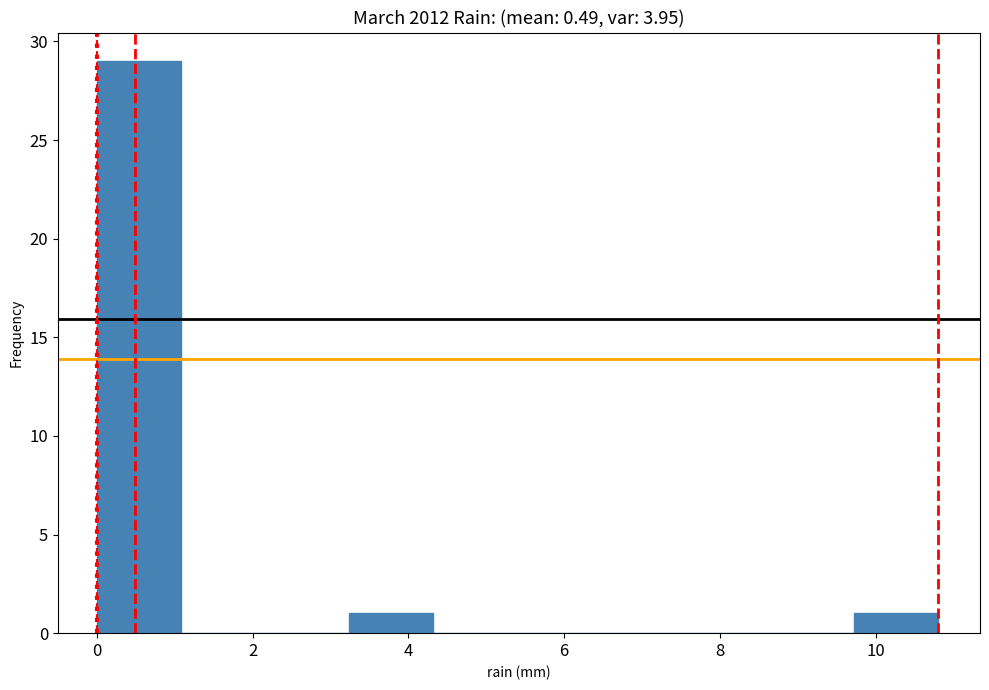

Reading left to right, transcribe this chart: for each bar, give the range it covers on the x-axis and its height. Neither the bar edges nor the heights are printed on the chart, so give them approximately, as read against the axes.

0.00 to 1.08: 29
1.08 to 2.16: 0
2.16 to 3.24: 0
3.24 to 4.32: 1
4.32 to 5.40: 0
5.40 to 6.48: 0
6.48 to 7.56: 0
7.56 to 8.64: 0
8.64 to 9.72: 0
9.72 to 10.80: 1